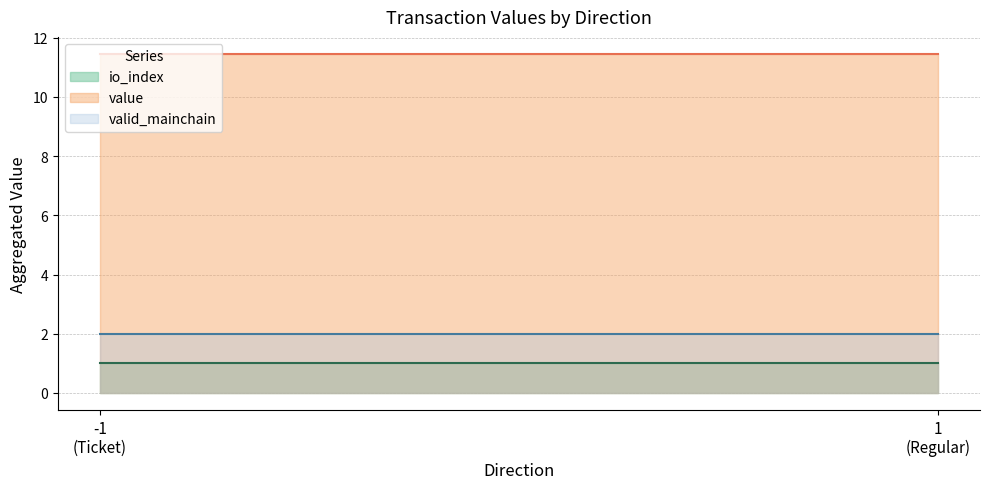

What is the sum of all valid_mainchain values?

400.0